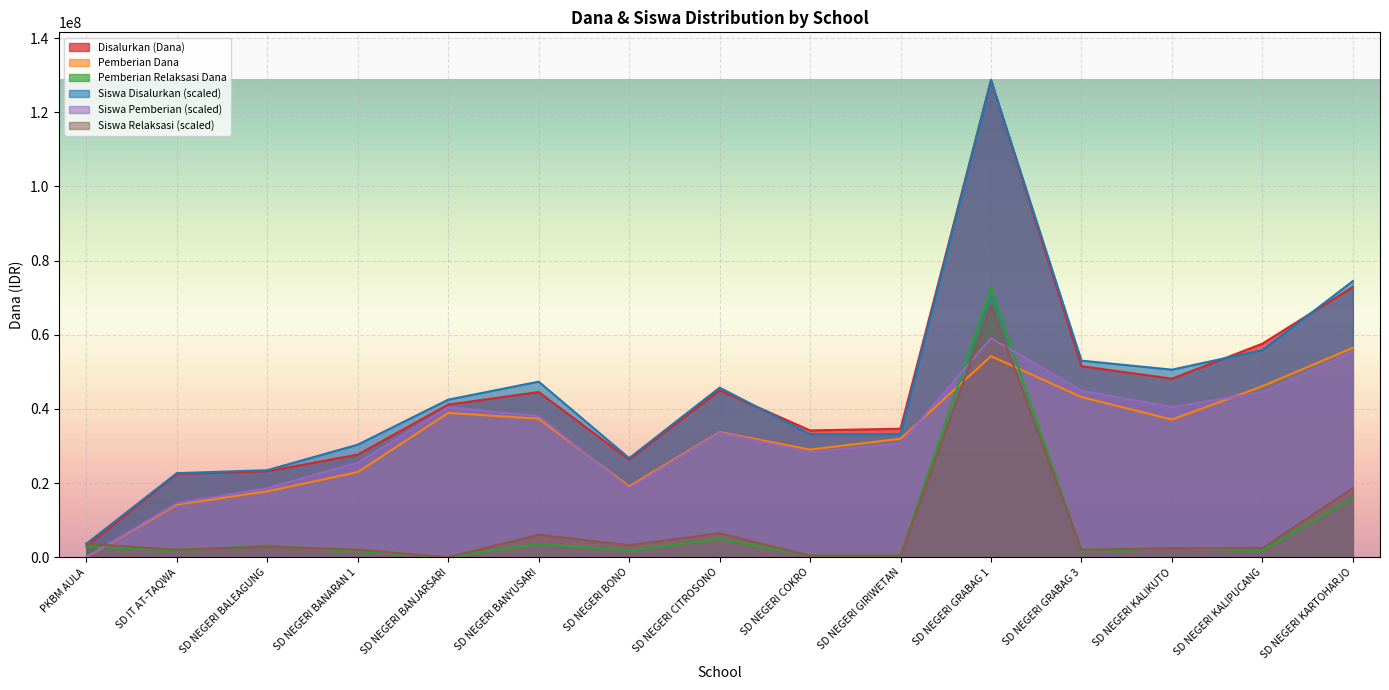

Reading left to right, transcribe all the data shown in this chart.

Disalurkan (Dana): PKBM AULA=2925000.0	SD IT AT-TAQWA=22500000.0	SD NEGERI BALEAGUNG=23175000.0	SD NEGERI BANARAN 1=27675000.0	SD NEGERI BANJARSARI=41175000.0	SD NEGERI BANYUSARI=44550000.0	SD NEGERI BONO=26325000.0	SD NEGERI CITROSONO=45000000.0	SD NEGERI COKRO=34200000.0	SD NEGERI GIRIWETAN=34650000.0	SD NEGERI GRABAG 1=128700000.0	SD NEGERI GRABAG 3=51525000.0	SD NEGERI KALIKUTO=48150000.0	SD NEGERI KALIPUCANG=57600000.0	SD NEGERI KARTOHARJO=72900000.0
Siswa Disalurkan: PKBM AULA=3642452.8	SD IT AT-TAQWA=22664150.9	SD NEGERI BALEAGUNG=23473584.9	SD NEGERI BANARAN 1=30353773.6	SD NEGERI BANJARSARI=42495283.0	SD NEGERI BANYUSARI=47351886.8	SD NEGERI BONO=26711320.8	SD NEGERI CITROSONO=45733018.9	SD NEGERI COKRO=33186792.5	SD NEGERI GIRIWETAN=33186792.5	SD NEGERI GRABAG 1=128700000.0	SD NEGERI GRABAG 3=53017924.5	SD NEGERI KALIKUTO=50589622.6	SD NEGERI KALIPUCANG=55850943.4	SD NEGERI KARTOHARJO=74467924.5
Pemberian Dana: PKBM AULA=0.0	SD IT AT-TAQWA=14175000.0	SD NEGERI BALEAGUNG=17775000.0	SD NEGERI BANARAN 1=22950000.0	SD NEGERI BANJARSARI=38925000.0	SD NEGERI BANYUSARI=37350000.0	SD NEGERI BONO=19125000.0	SD NEGERI CITROSONO=33750000.0	SD NEGERI COKRO=29025000.0	SD NEGERI GIRIWETAN=31950000.0	SD NEGERI GRABAG 1=54225000.0	SD NEGERI GRABAG 3=43200000.0	SD NEGERI KALIKUTO=37125000.0	SD NEGERI KALIPUCANG=46125000.0	SD NEGERI KARTOHARJO=56475000.0
Siswa Pemberian: PKBM AULA=0.0	SD IT AT-TAQWA=14569811.3	SD NEGERI BALEAGUNG=18616981.1	SD NEGERI BANARAN 1=25497169.8	SD NEGERI BANJARSARI=40471698.1	SD NEGERI BANYUSARI=38043396.2	SD NEGERI BONO=18616981.1	SD NEGERI CITROSONO=33591509.4	SD NEGERI COKRO=28330188.7	SD NEGERI GIRIWETAN=30758490.6	SD NEGERI GRABAG 1=59088679.2	SD NEGERI GRABAG 3=44923584.9	SD NEGERI KALIKUTO=40471698.1	SD NEGERI KALIPUCANG=44518867.9	SD NEGERI KARTOHARJO=55446226.4
Pemberian Relaksasi Dana: PKBM AULA=2925000.0	SD IT AT-TAQWA=1800000.0	SD NEGERI BALEAGUNG=3150000.0	SD NEGERI BANARAN 1=1575000.0	SD NEGERI BANJARSARI=0.0	SD NEGERI BANYUSARI=3600000.0	SD NEGERI BONO=1800000.0	SD NEGERI CITROSONO=4950000.0	SD NEGERI COKRO=450000.0	SD NEGERI GIRIWETAN=450000.0	SD NEGERI GRABAG 1=72675000.0	SD NEGERI GRABAG 3=1575000.0	SD NEGERI KALIKUTO=2475000.0	SD NEGERI KALIPUCANG=1800000.0	SD NEGERI KARTOHARJO=15975000.0
Siswa Relaksasi: PKBM AULA=3642452.8	SD IT AT-TAQWA=2023584.9	SD NEGERI BALEAGUNG=2833018.9	SD NEGERI BANARAN 1=2023584.9	SD NEGERI BANJARSARI=0.0	SD NEGERI BANYUSARI=6070754.7	SD NEGERI BONO=3237735.8	SD NEGERI CITROSONO=6475471.7	SD NEGERI COKRO=404717.0	SD NEGERI GIRIWETAN=404717.0	SD NEGERI GRABAG 1=67992452.8	SD NEGERI GRABAG 3=2023584.9	SD NEGERI KALIKUTO=2428301.9	SD NEGERI KALIPUCANG=2428301.9	SD NEGERI KARTOHARJO=18616981.1